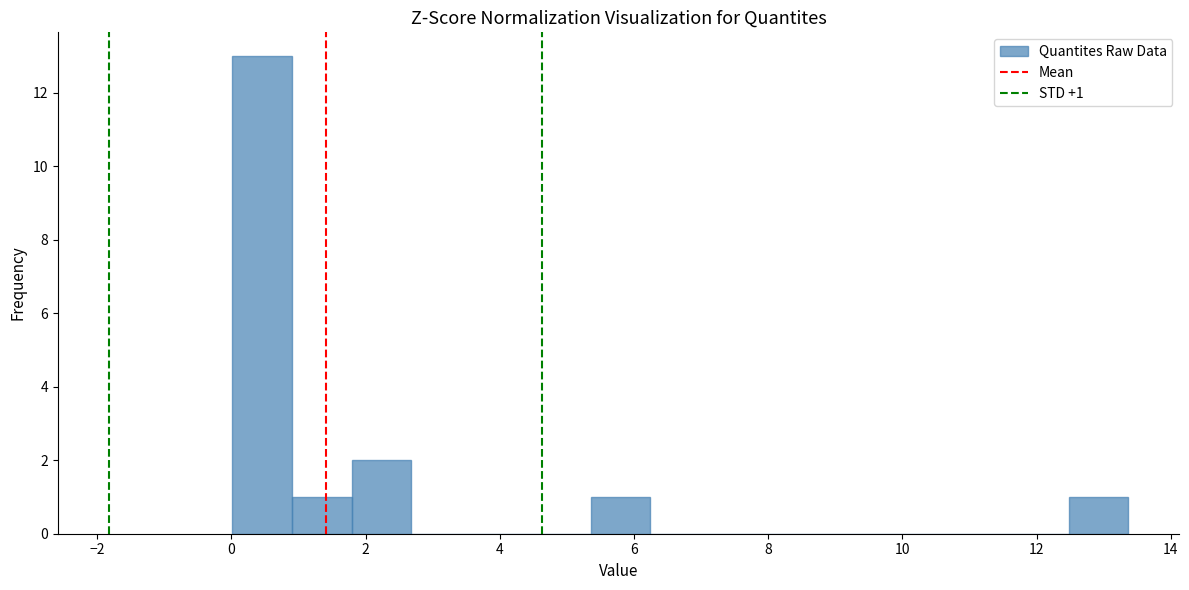

Over which range of the x-axis is the bar tallest?

0.0 to 1.0